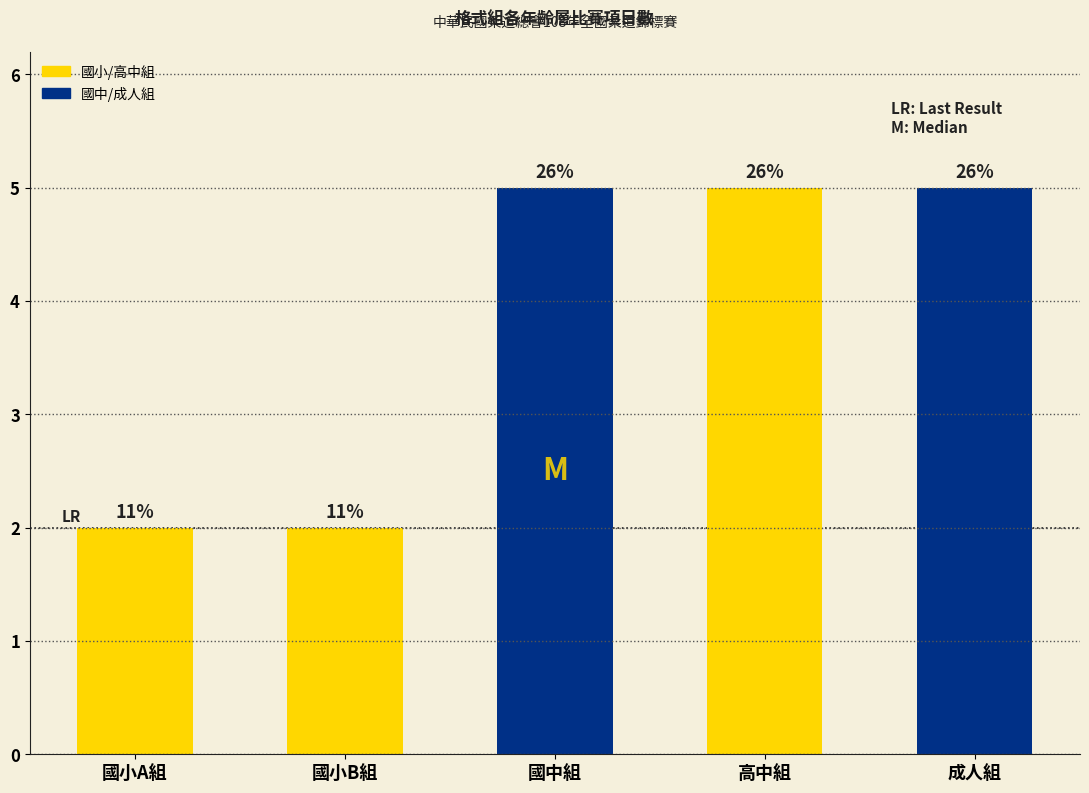

How many bars are there in total?

5